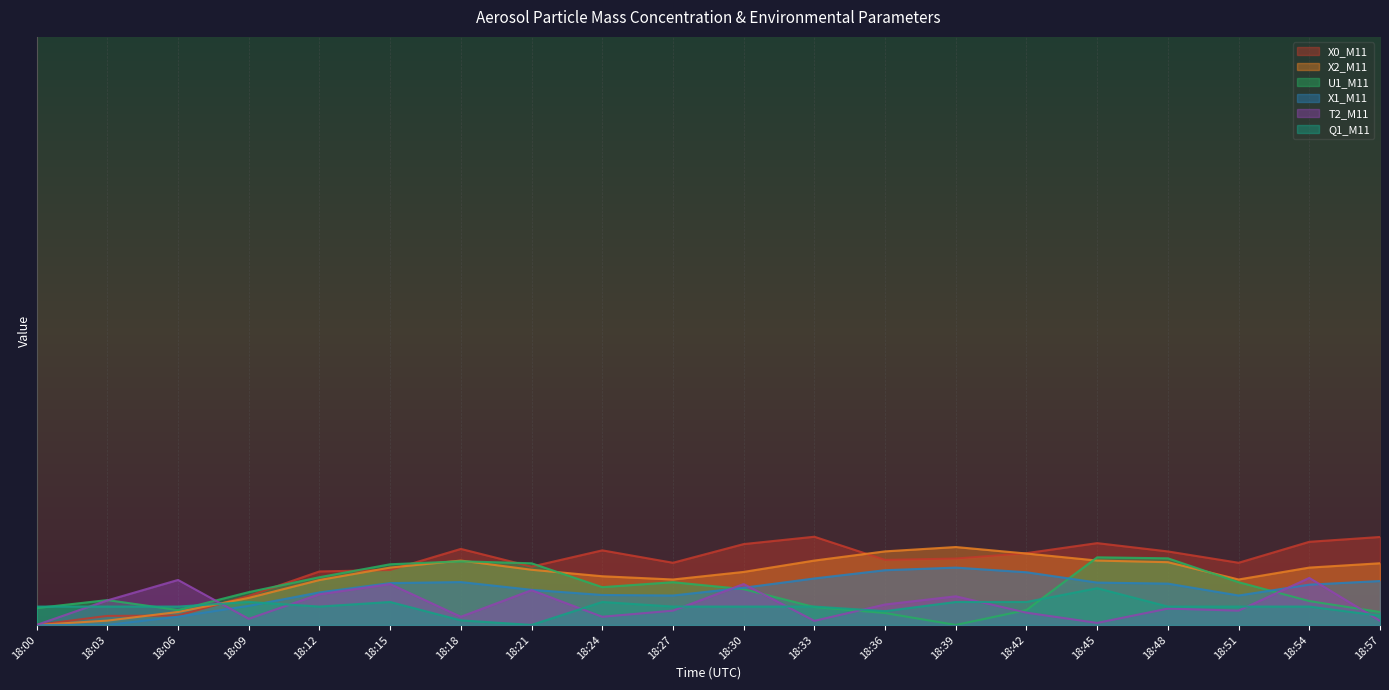

What is the average value of the X1_M11 series?

2.3